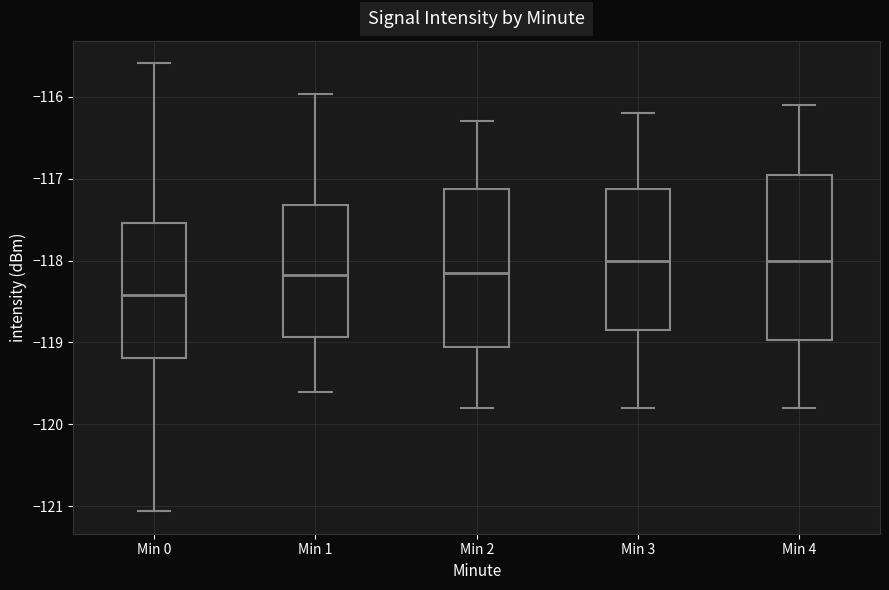

Reading left to right, transcribe this box plot: for each box, give where its median line is, the range the box spans, and where its two whiskers end, as read against the y-axis. The values are not printed on the chart, so give them approximately, as read against the axis.

Min 0: median -118.4, box -119.2 to -117.5, whiskers -121.1 to -115.6
Min 1: median -118.2, box -118.9 to -117.3, whiskers -119.6 to -116.0
Min 2: median -118.1, box -119.0 to -117.1, whiskers -119.8 to -116.3
Min 3: median -118.0, box -118.8 to -117.1, whiskers -119.8 to -116.2
Min 4: median -118.0, box -119.0 to -116.9, whiskers -119.8 to -116.1